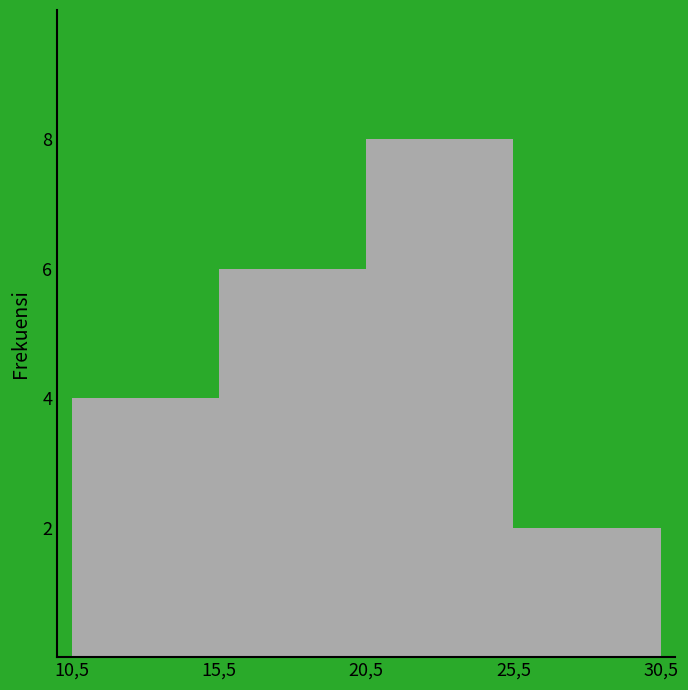

Reading left to right, extract all data points from this chart.

4	6	8	2